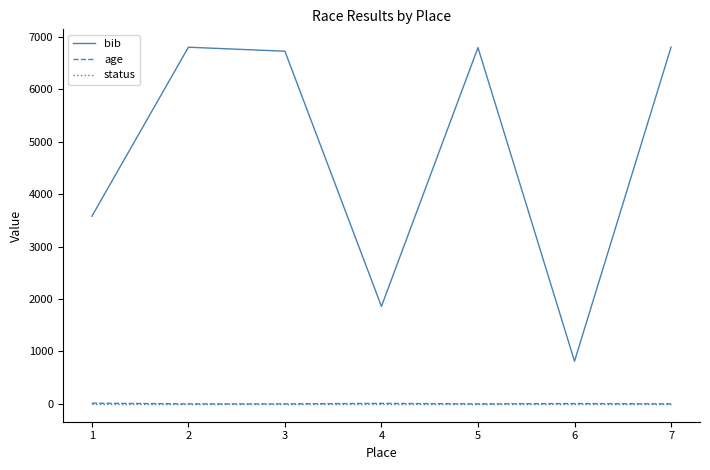

Does the chart have visible grid lines?

No